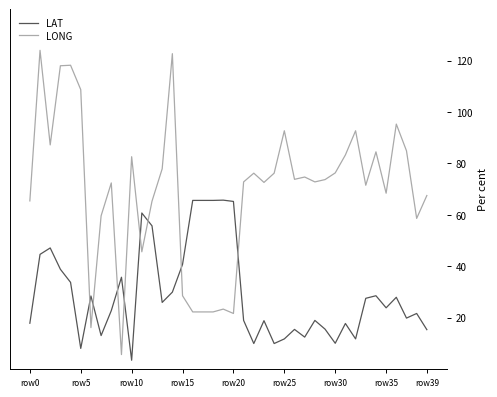

List the series in order of their peak value, lowest first.

LAT, LONG